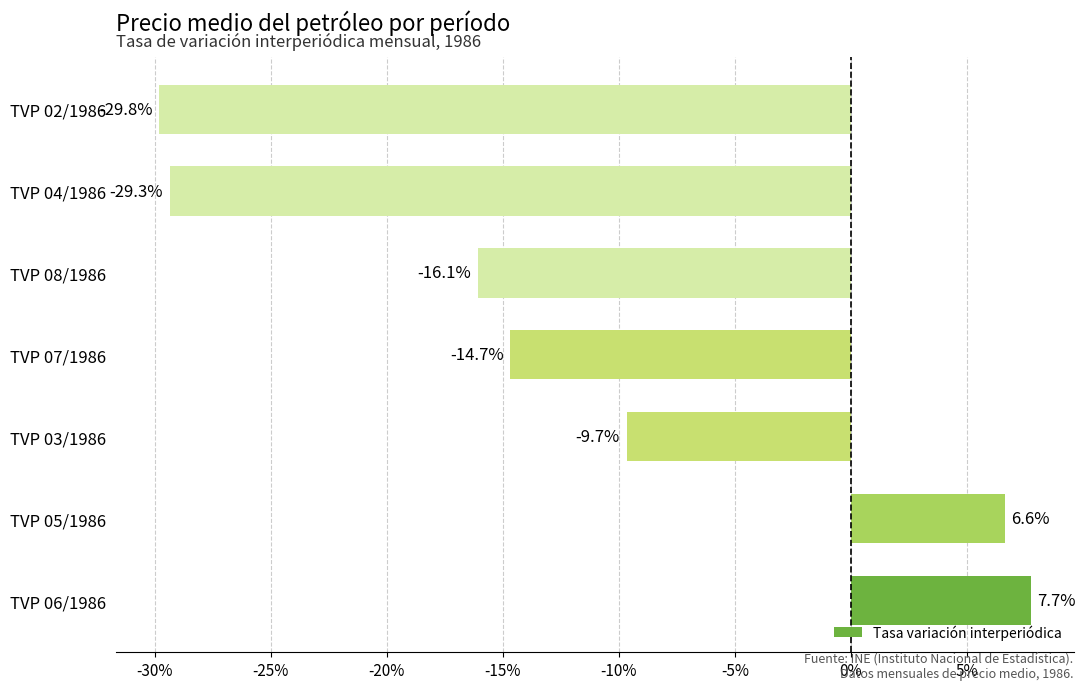

The value at TVP 08/1986 is -21.7. True or false?

False